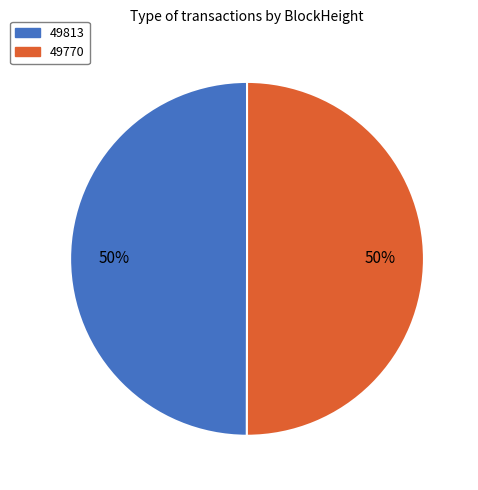

True or false: 49770 accounts for 99% of the total.

False